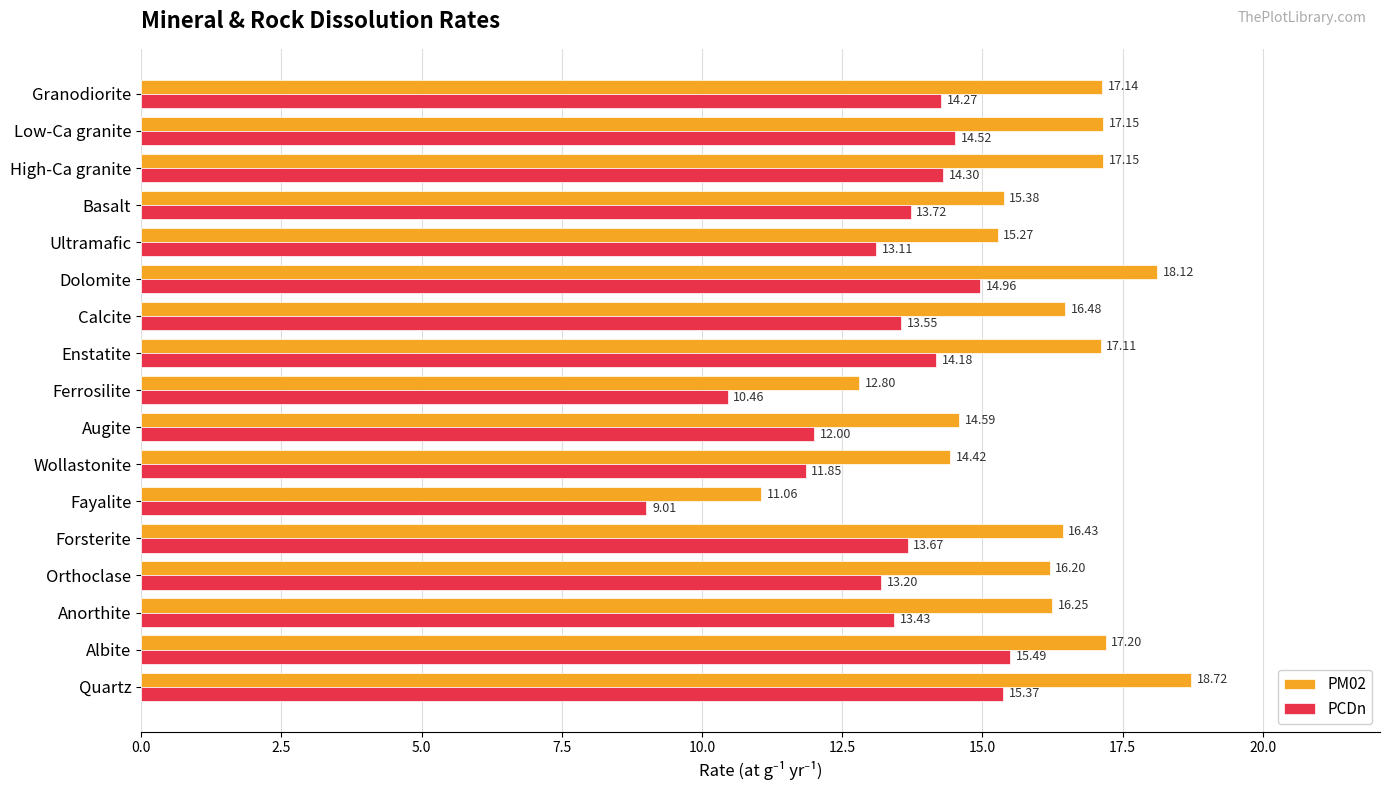

Between Calcite and Dolomite, which series saw the biggest shift?

PM02